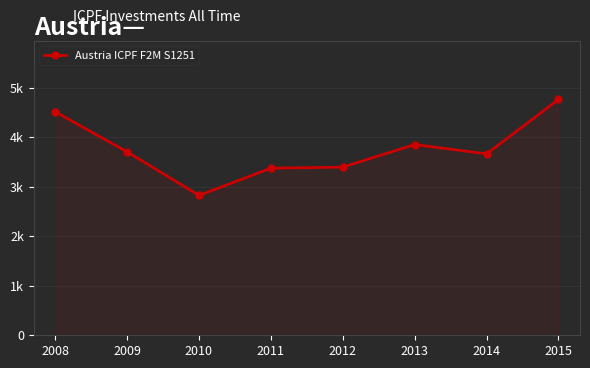

Rank the categories by value from lowest to highest.

2010, 2011, 2012, 2014, 2009, 2013, 2008, 2015